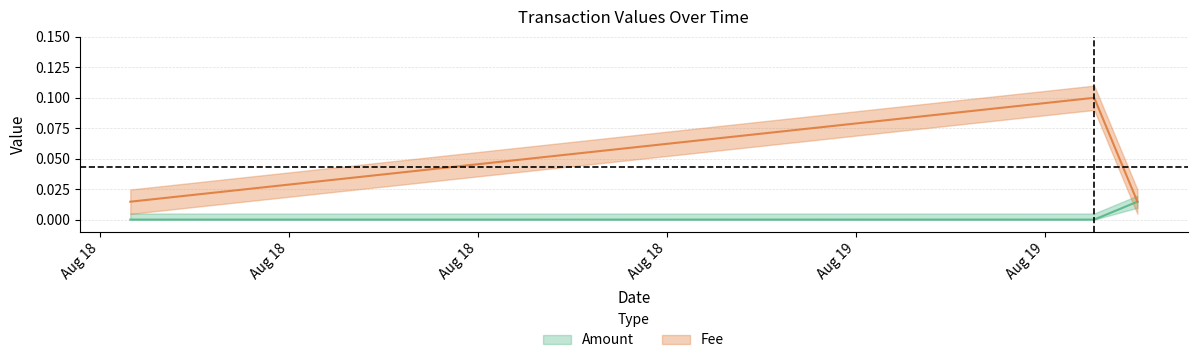

How many Amount values are between 0 and 1?

3